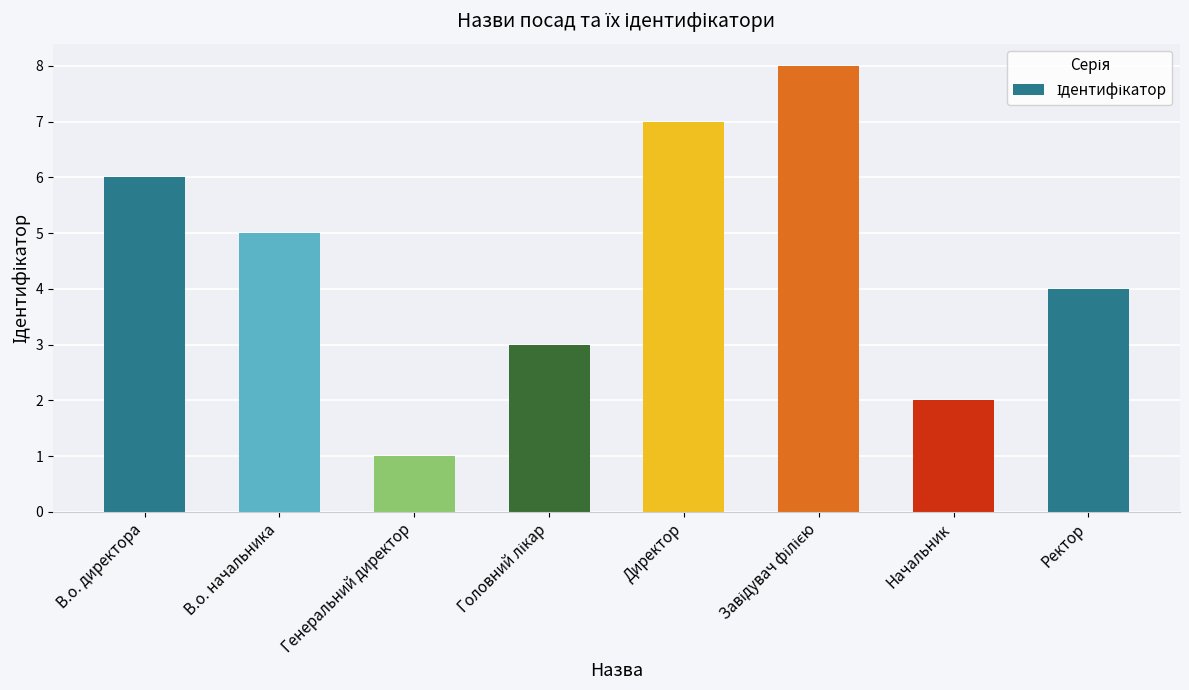

The value at Генеральний директор is 0. True or false?

False